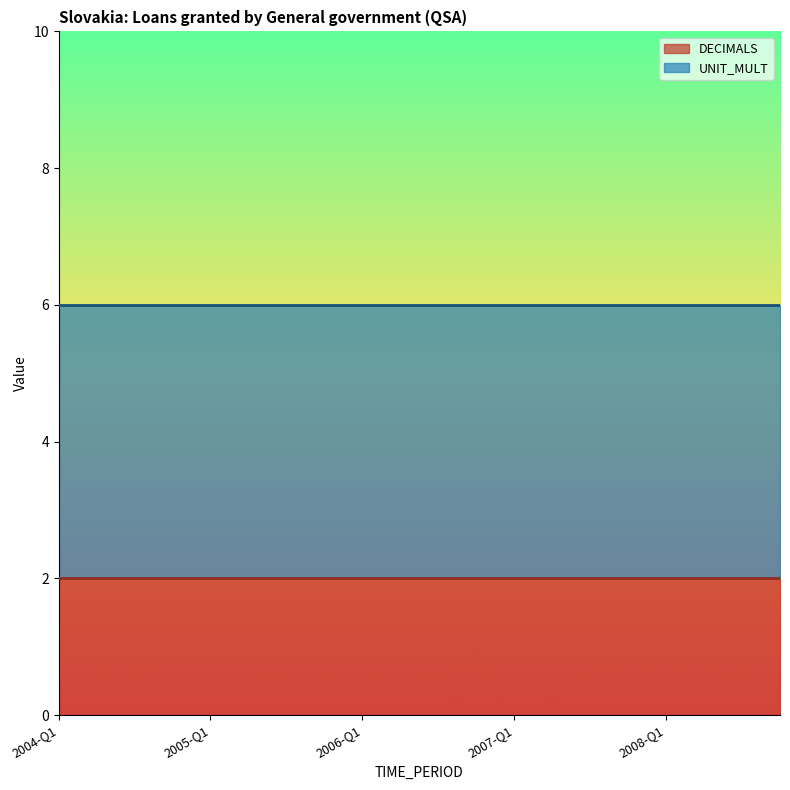

Reading left to right, what are all the values shown in this chart?

DECIMALS: 2004-Q1=2	2004-Q2=2	2004-Q3=2	2004-Q4=2	2005-Q1=2	2005-Q2=2	2005-Q3=2	2005-Q4=2	2006-Q1=2	2006-Q2=2	2006-Q3=2	2006-Q4=2	2007-Q1=2	2007-Q2=2	2007-Q3=2	2007-Q4=2	2008-Q1=2	2008-Q2=2	2008-Q3=2	2008-Q4=2
UNIT_MULT: 2004-Q1=6	2004-Q2=6	2004-Q3=6	2004-Q4=6	2005-Q1=6	2005-Q2=6	2005-Q3=6	2005-Q4=6	2006-Q1=6	2006-Q2=6	2006-Q3=6	2006-Q4=6	2007-Q1=6	2007-Q2=6	2007-Q3=6	2007-Q4=6	2008-Q1=6	2008-Q2=6	2008-Q3=6	2008-Q4=6